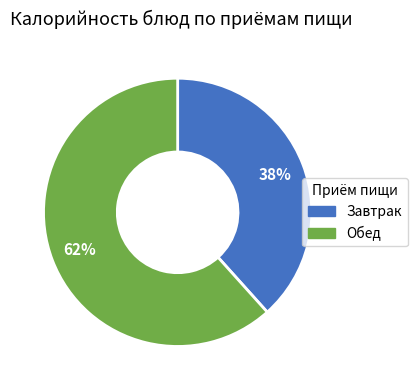

Rank the categories by value from highest to lowest.

Обед, Завтрак